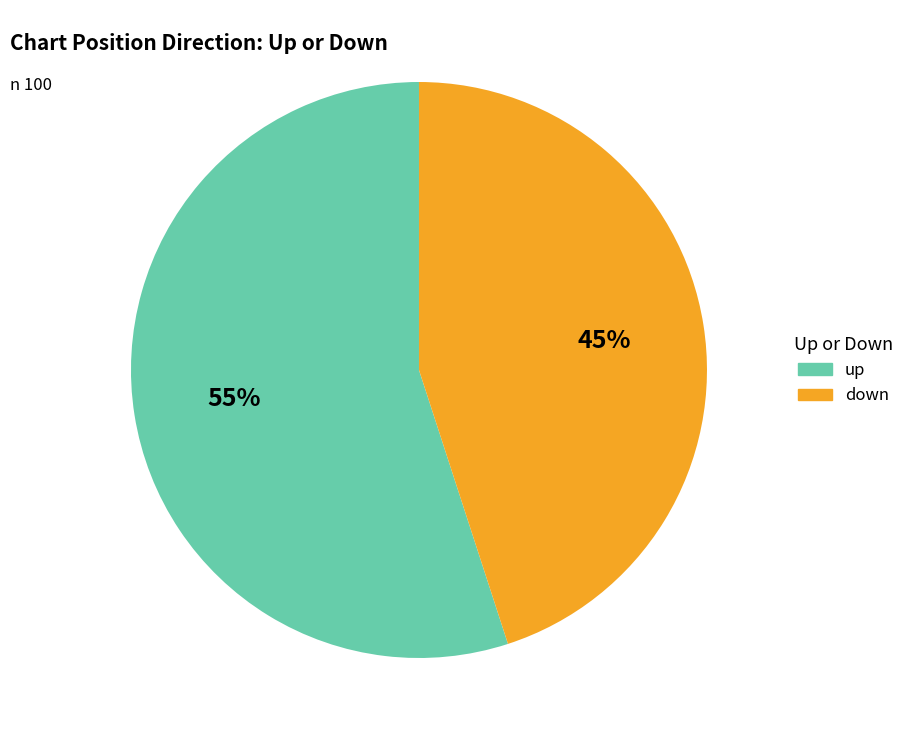

Rank the categories by value from lowest to highest.

down, up